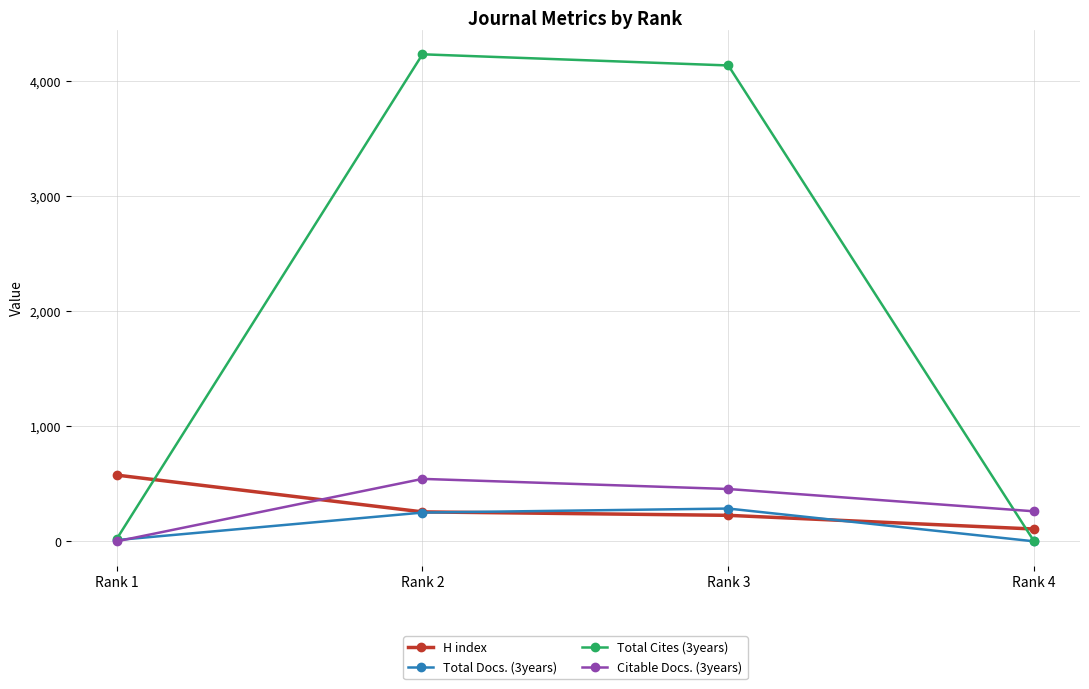

What is the value of the Total Cites (3years) point at the 2nd from the left?

4235